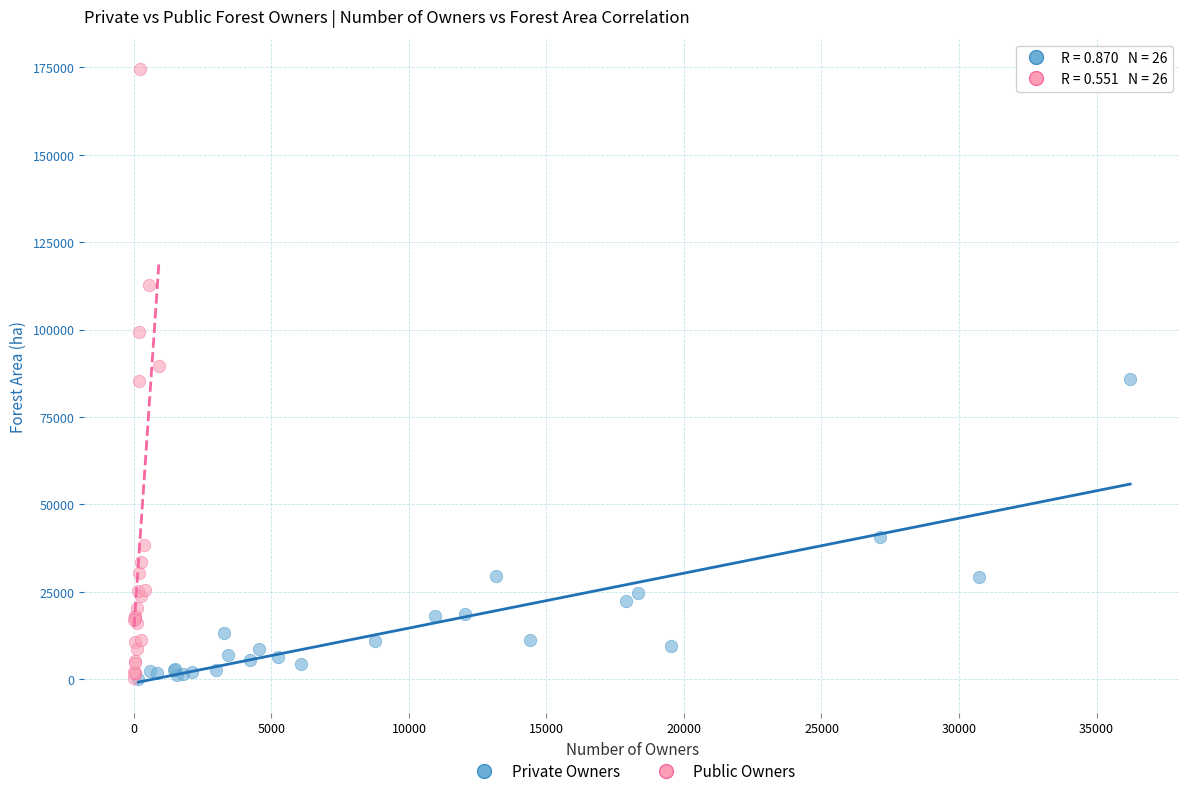

Which series reaches the maximum Y coordinate?

Public Owners